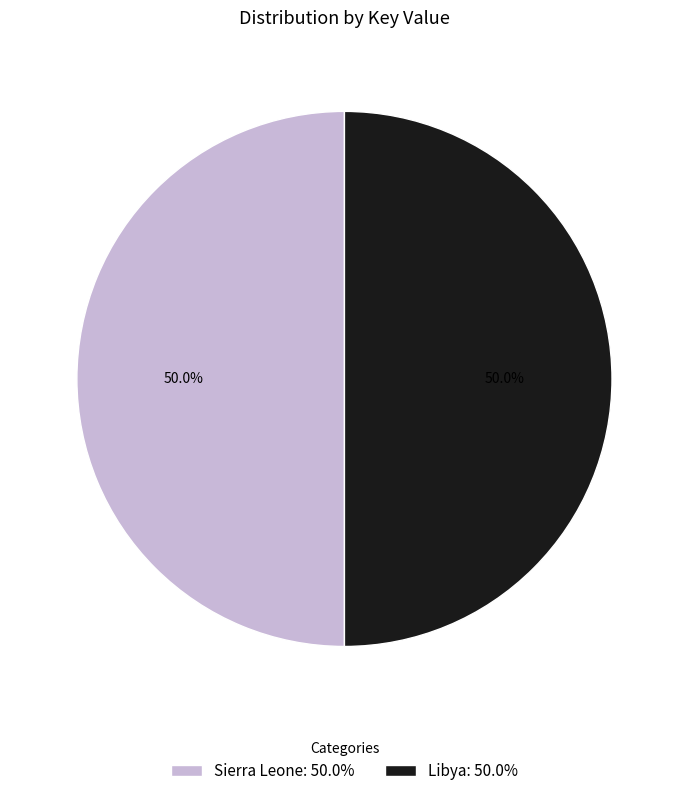

What is the ratio of the value at Libya: 50.0% to the value at Sierra Leone: 50.0%?

1.0